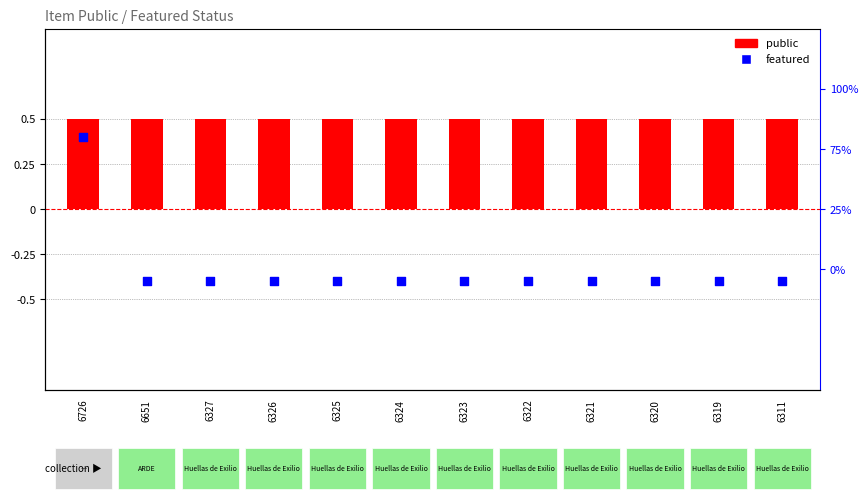

Which series contains the highest Y value?

public